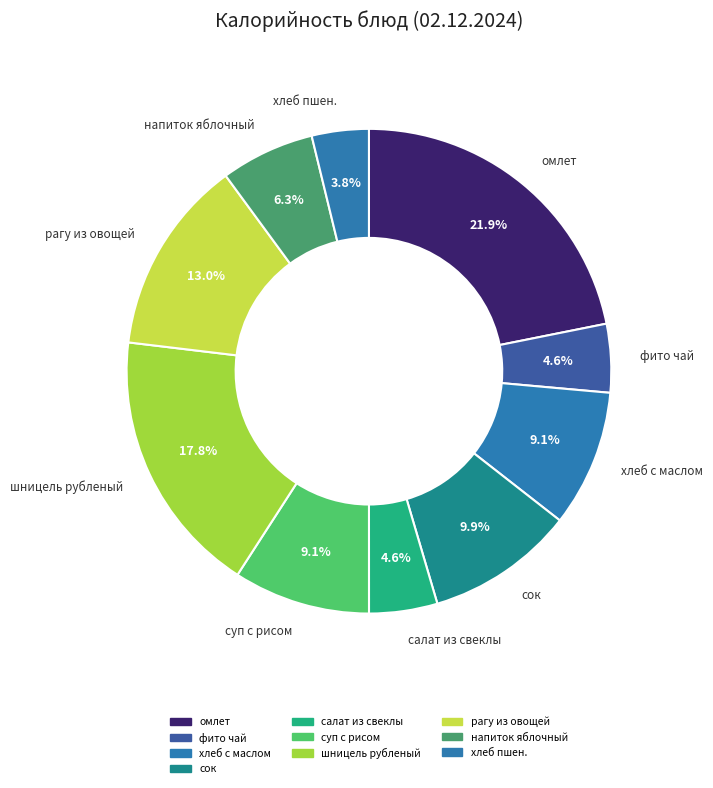

How many segments does this pie chart have?

10